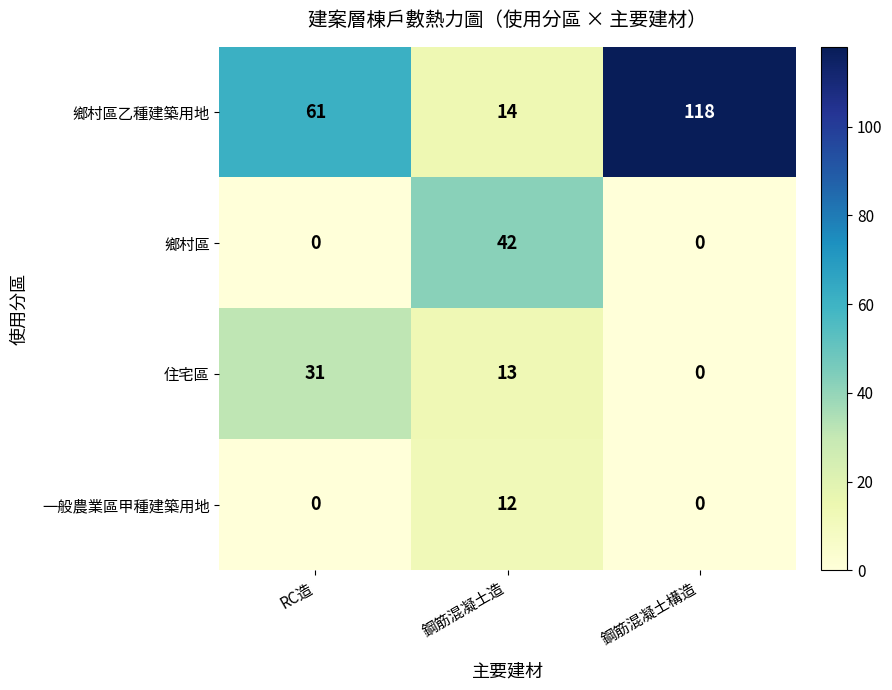

List the series in order of their peak value, highest first.

鄉村區乙種建築用地, 鄉村區, 住宅區, 一般農業區甲種建築用地